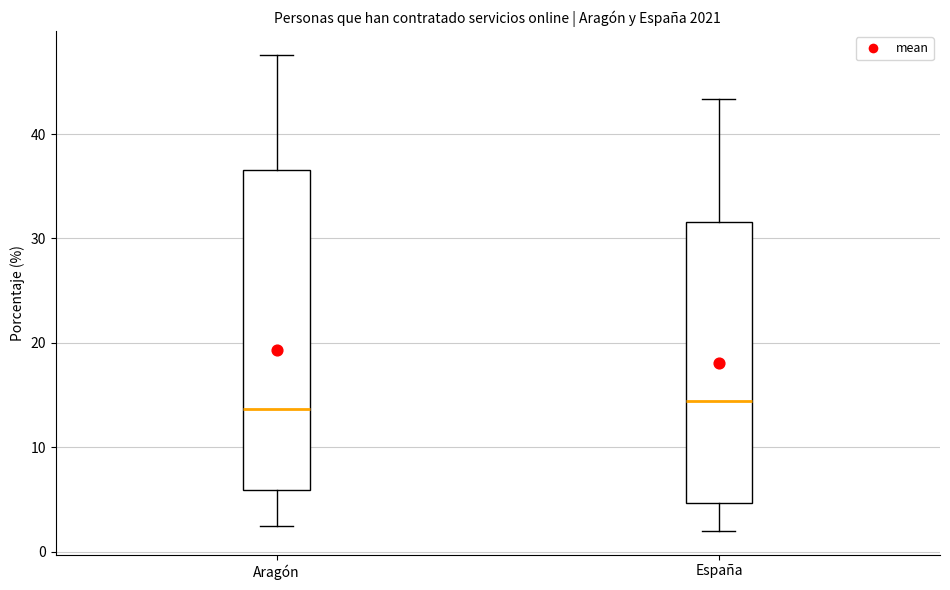

Reading left to right, transcribe this box plot: for each box, give where its median line is, the range the box spans, and where its two whiskers end, as read against the y-axis. The values are not printed on the chart, so give them approximately, as read against the axis.

Aragón: median 14, box 6 to 37, whiskers 3 to 48
España: median 14, box 5 to 32, whiskers 2 to 43